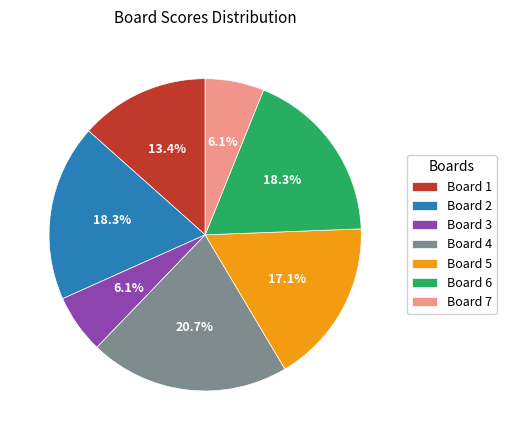

Is it true that Board 4 is 21% of the pie?

True